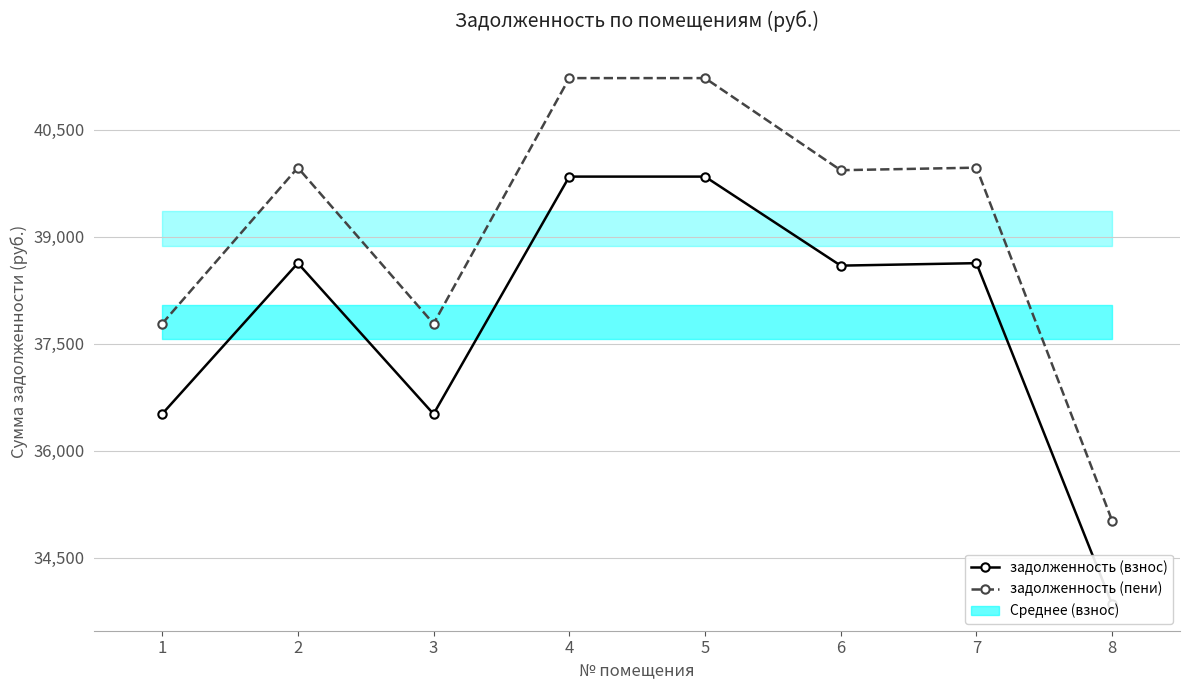

True or false: задолженность (взнос) and задолженность (пени) intersect in this chart.

False